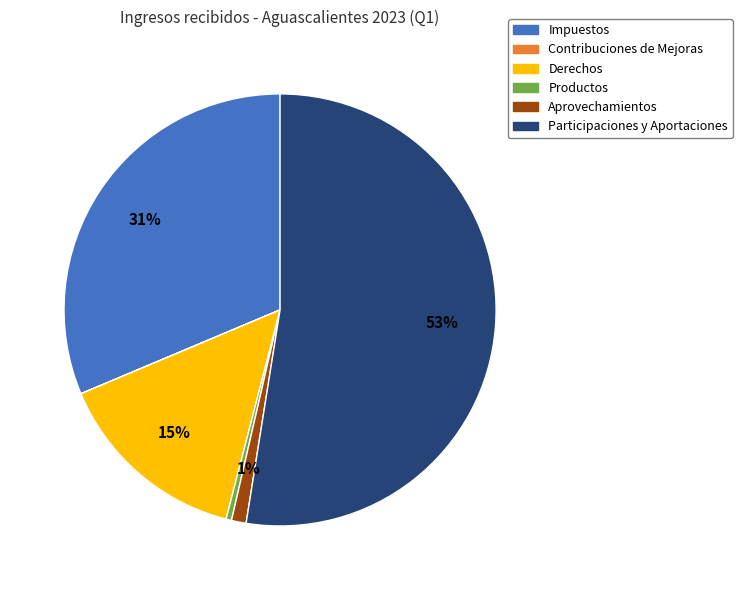

To the nearest percent, what is the difference between the Aprovechamientos and Derechos slice percentages?

14%